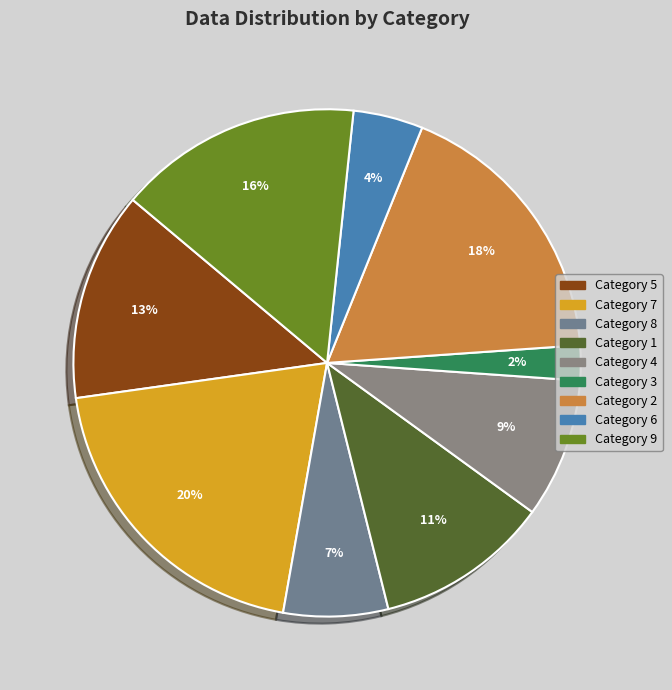

What is the largest slice in the pie chart?

7